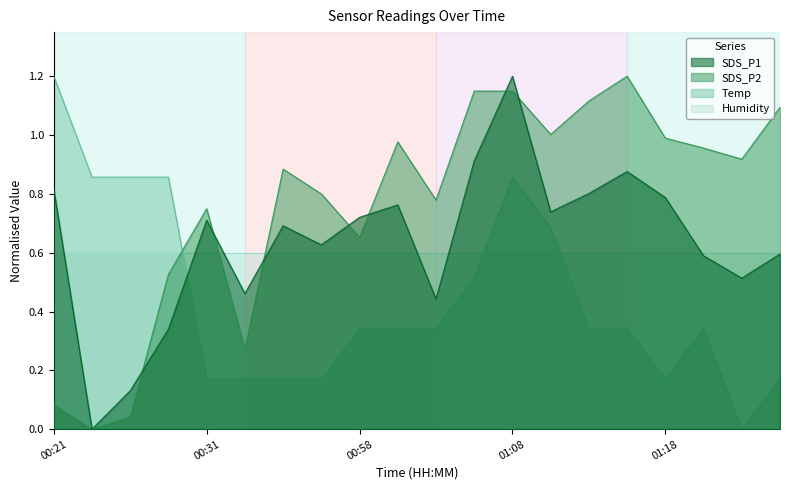

What is the total value across all series at 01:05?

2.6